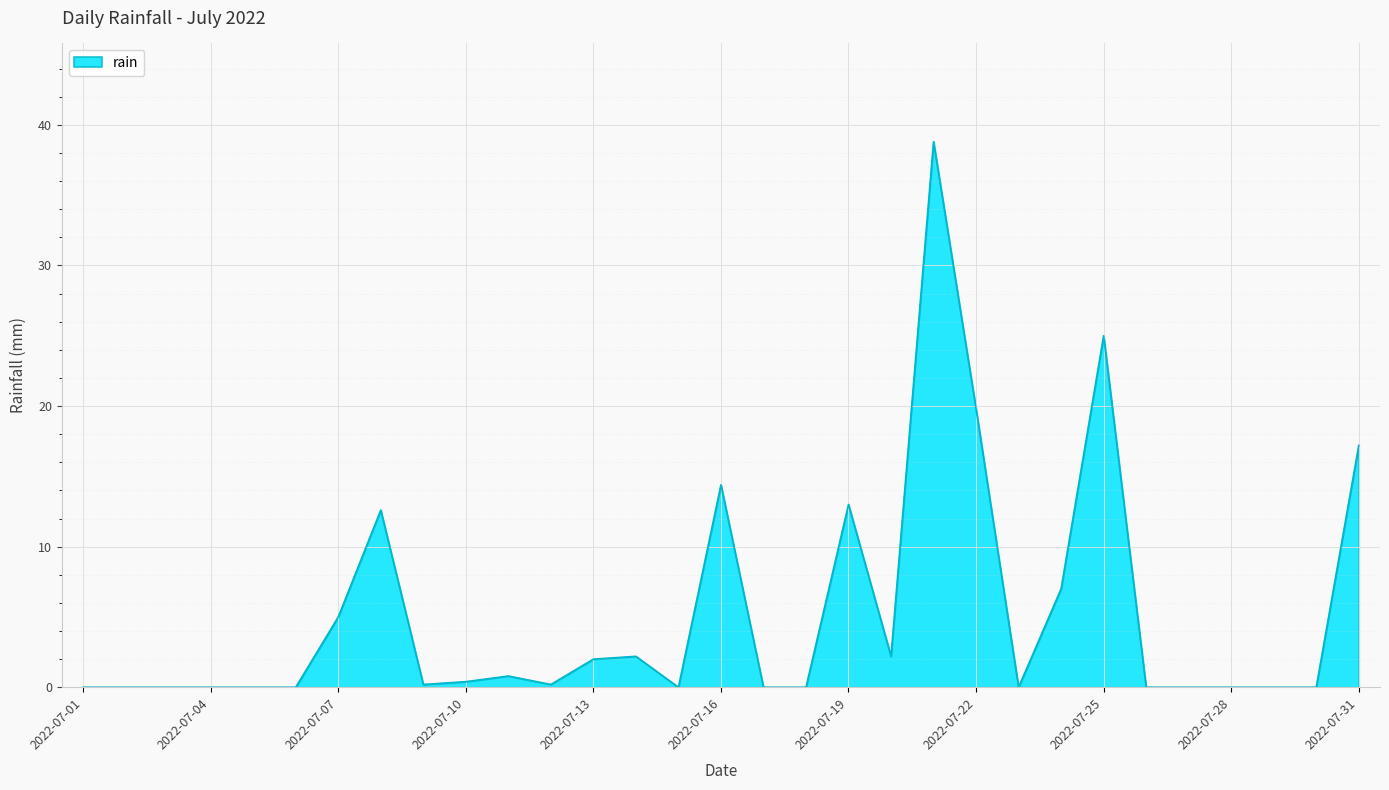

What is the difference between the maximum and minimum values?

38.8